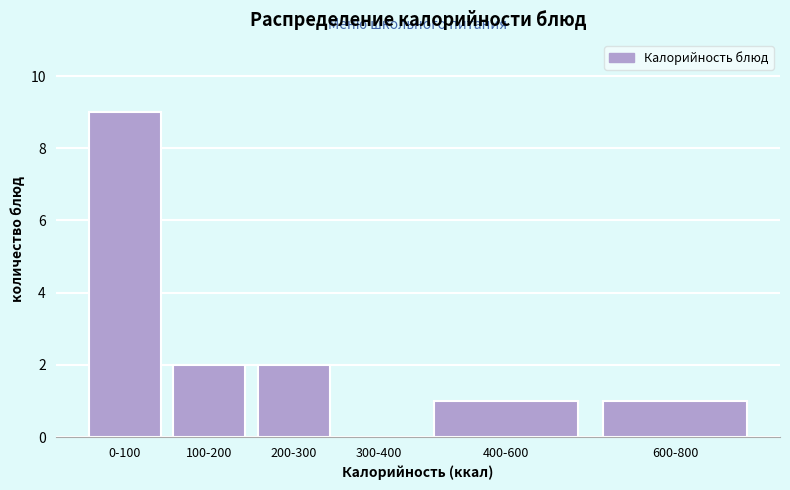

Reading left to right, extract all data points from this chart.

0-100=9	100-200=2	200-300=2	300-400=0	400-600=1	600-800=1